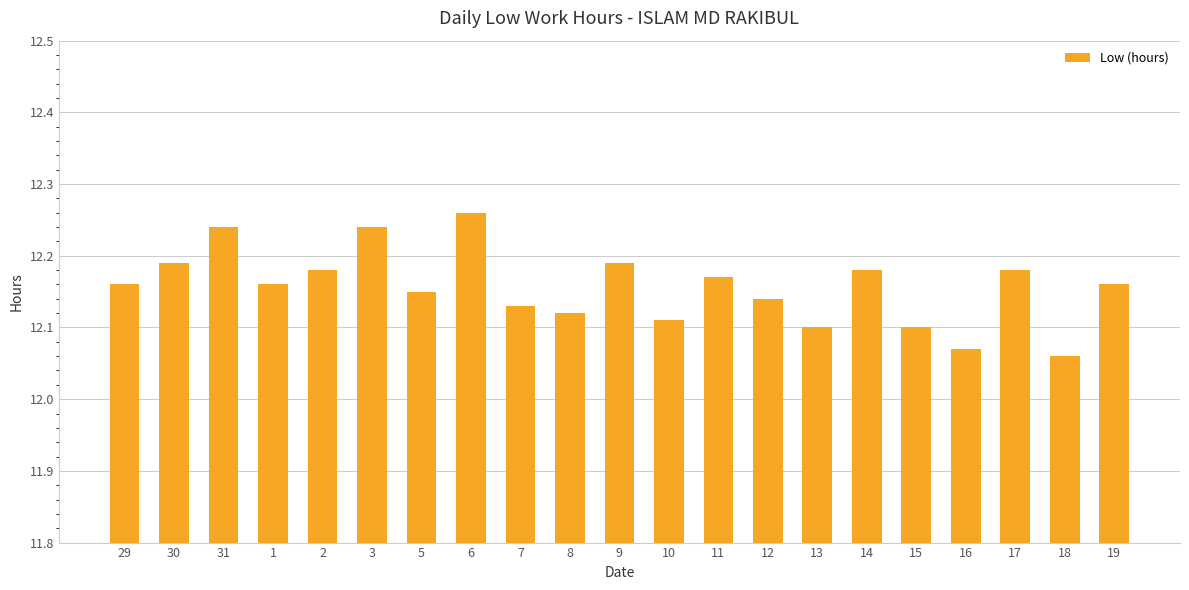

What is the sum of the values at 11 and 16?

24.2